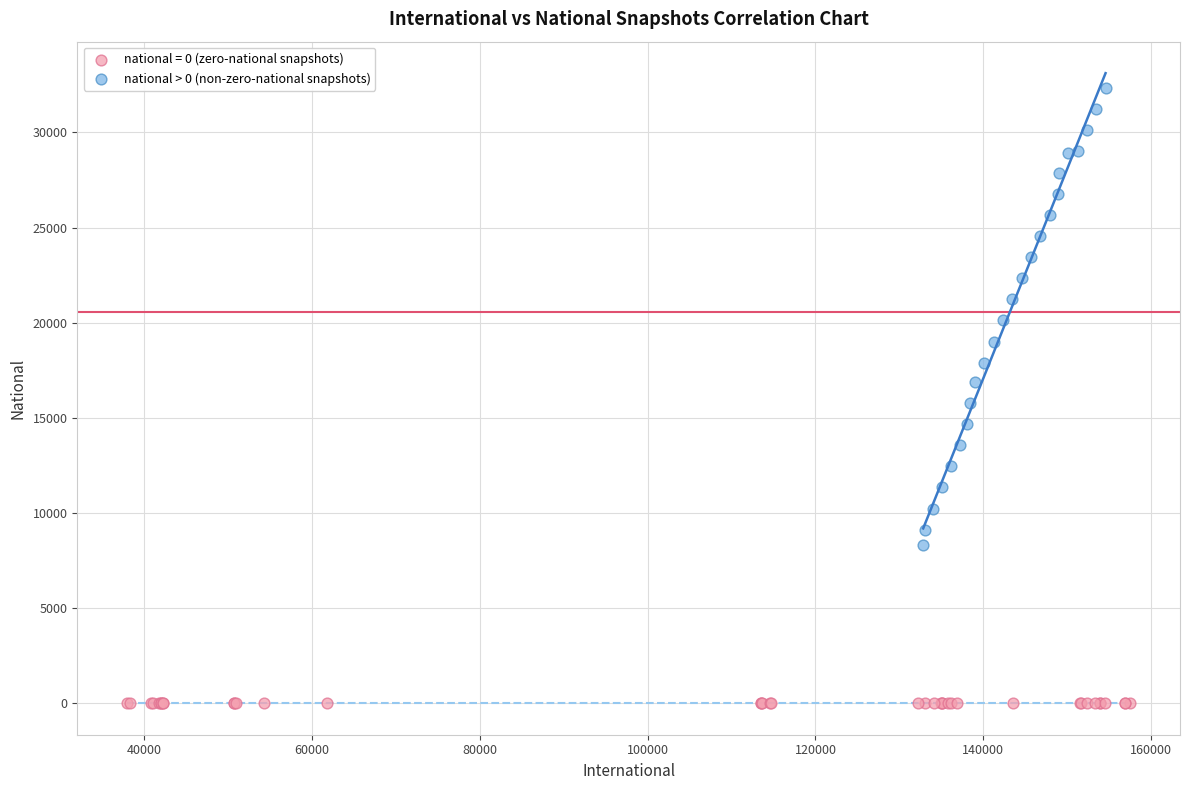

Which series contains the lowest Y value?

national = 0 (zero-national snapshots)